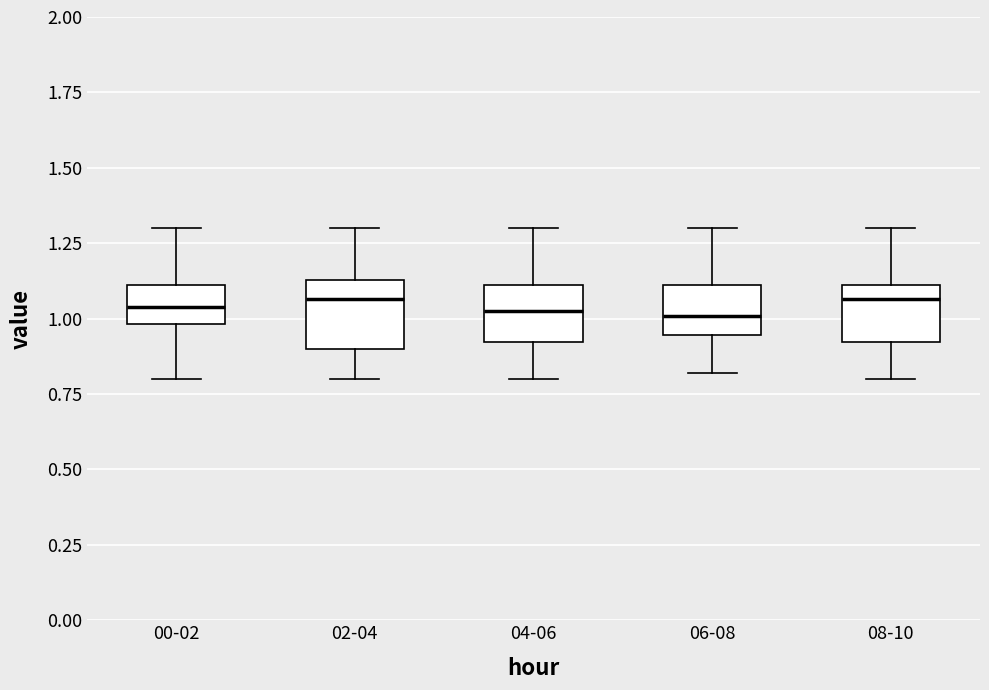

Reading left to right, read every box against the y-axis: the position of its median line, the range the box covers, and the ends of its whiskers. The values are not printed on the chart, so give them approximately, as read against the axis.

00-02: median 1.05, box 1.00 to 1.10, whiskers 0.80 to 1.30
02-04: median 1.05, box 0.90 to 1.15, whiskers 0.80 to 1.30
04-06: median 1.05, box 0.90 to 1.10, whiskers 0.80 to 1.30
06-08: median 1.00, box 0.95 to 1.10, whiskers 0.80 to 1.30
08-10: median 1.05, box 0.90 to 1.10, whiskers 0.80 to 1.30